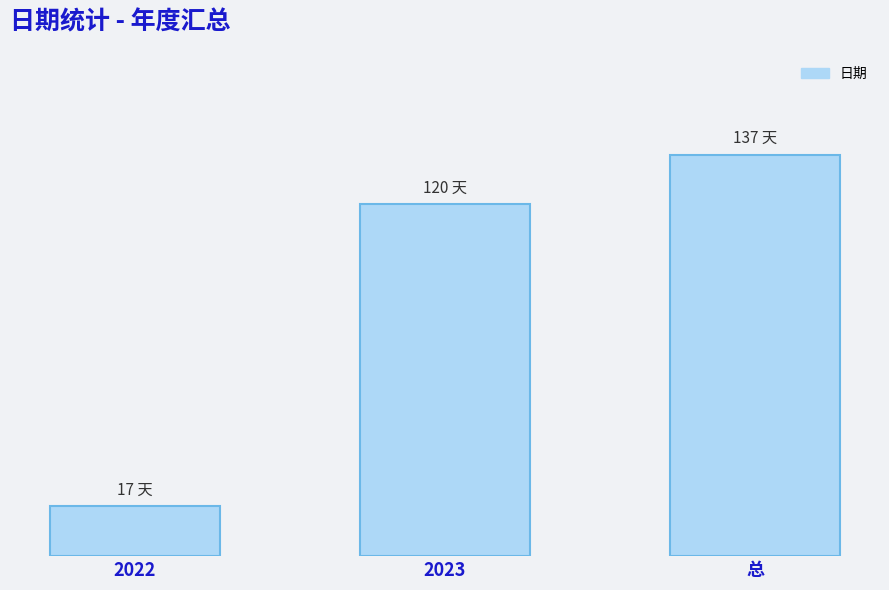

Does the chart contain any negative values?

No